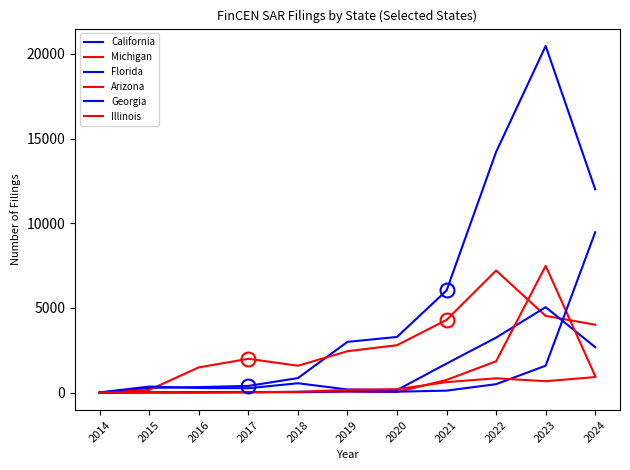

At how many categories does at least one series exceed 8372?

3